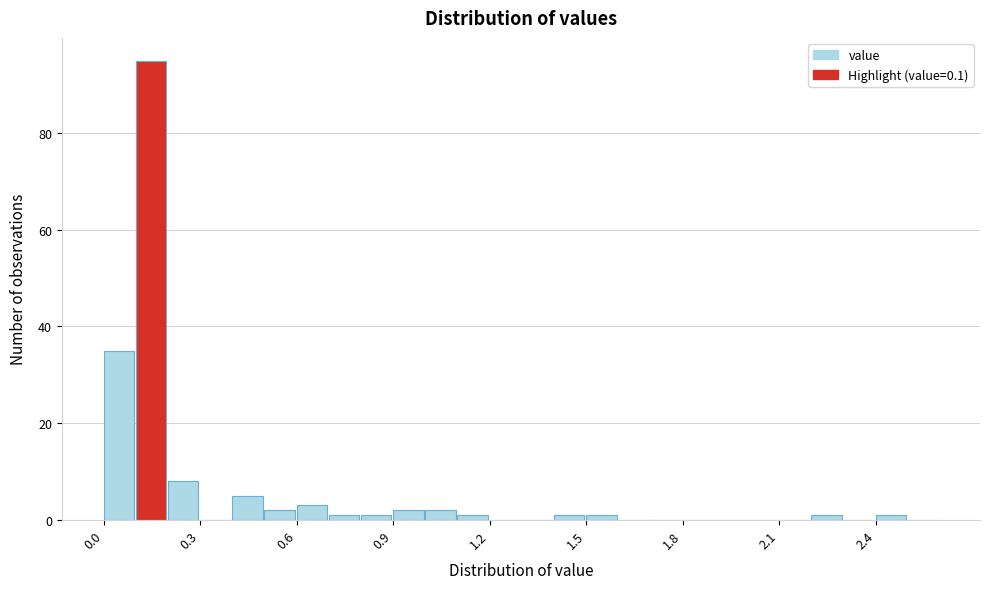

Read against the x-axis, roughly where is the centre of the tallest bar?

0.15